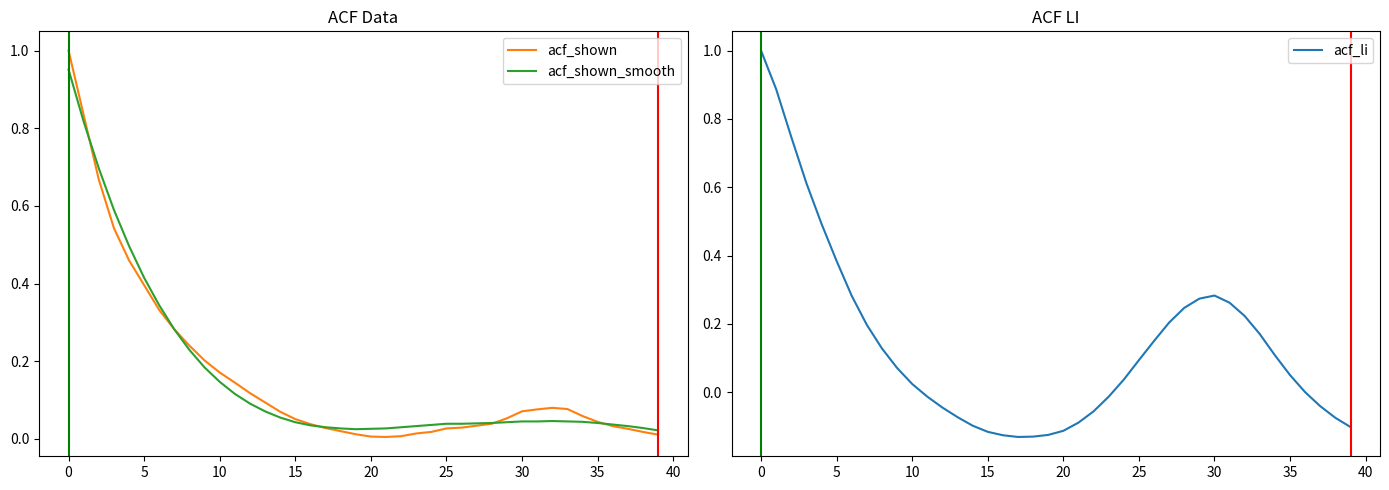

Reading right to left, transcribe all the data shown in this chart.

acf_shown: 0.0	0.0	0.0	0.0	0.0	0.1	0.1	0.1	0.1	0.1	0.1	0.0	0.0	0.0	0.0	0.0	0.0	0.0	0.0	0.0	0.0	0.0	0.0	0.0	0.1	0.1	0.1	0.1	0.1	0.2	0.2	0.2	0.3	0.3	0.4	0.5	0.5	0.7	0.8	1.0
acf_shown_smooth: 0.0	0.0	0.0	0.0	0.0	0.0	0.0	0.0	0.0	0.0	0.0	0.0	0.0	0.0	0.0	0.0	0.0	0.0	0.0	0.0	0.0	0.0	0.0	0.0	0.0	0.1	0.1	0.1	0.1	0.1	0.2	0.2	0.3	0.3	0.4	0.5	0.6	0.7	0.8	1.0
acf_li: -0.1	-0.1	-0.0	0.0	0.1	0.1	0.2	0.2	0.3	0.3	0.3	0.2	0.2	0.1	0.1	0.0	-0.0	-0.1	-0.1	-0.1	-0.1	-0.1	-0.1	-0.1	-0.1	-0.1	-0.1	-0.0	-0.0	0.0	0.1	0.1	0.2	0.3	0.4	0.5	0.6	0.7	0.9	1.0